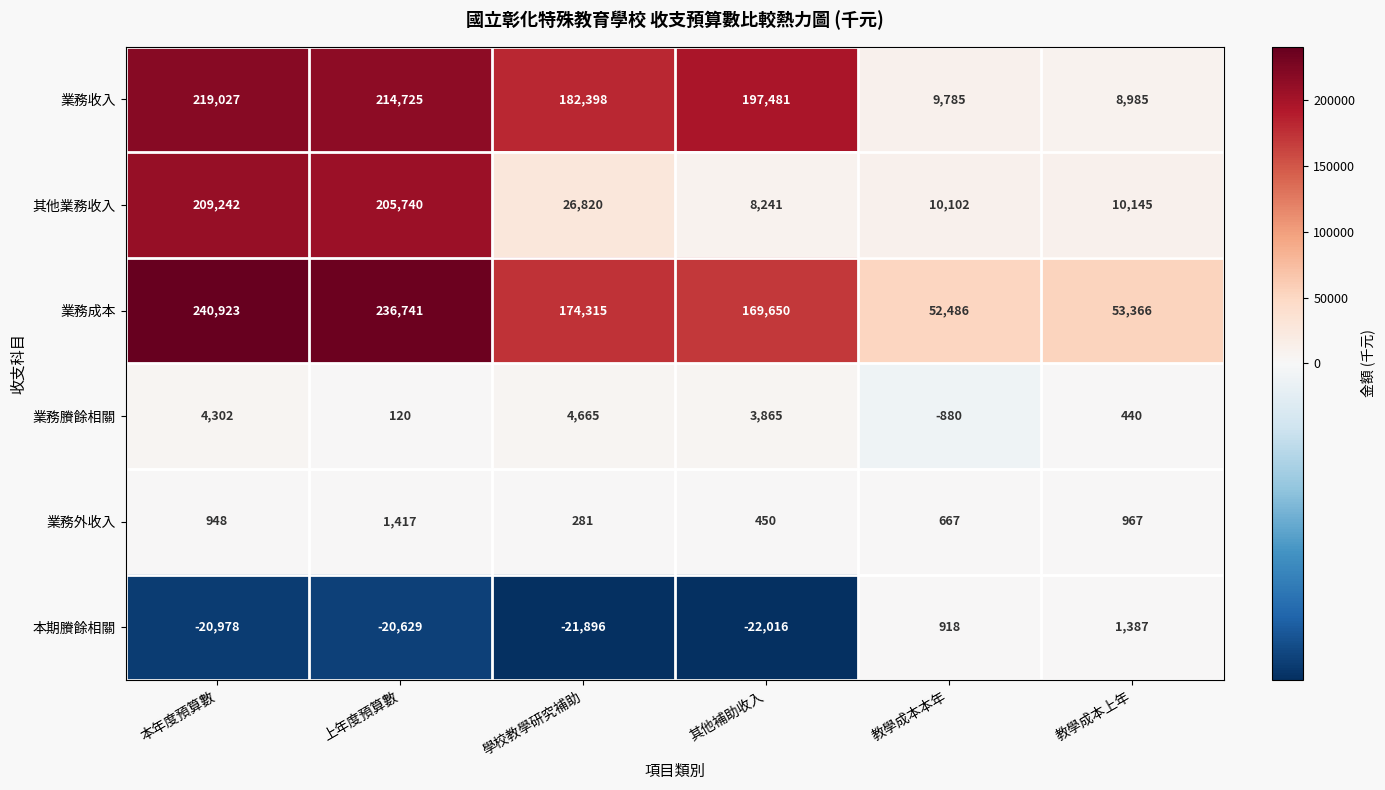

The 業務收入 series shows 115921 at 上年度預算數. True or false?

False